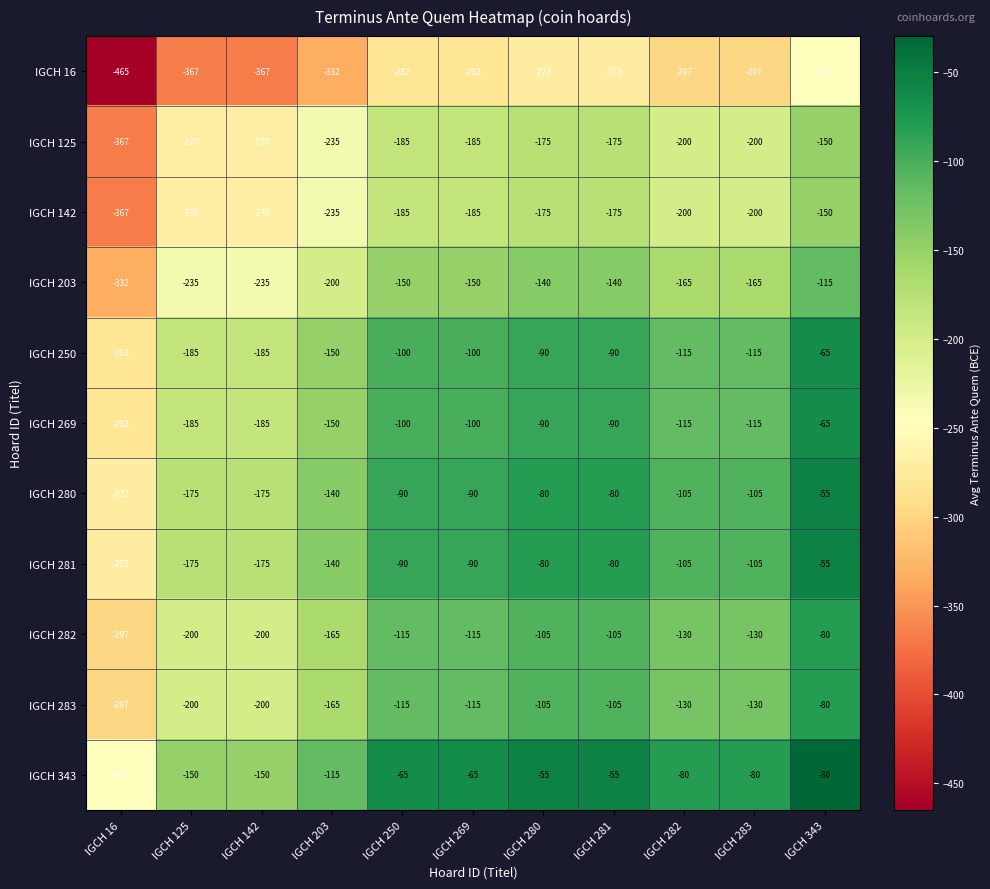

Which series has the widest spread of values?

IGCH 16